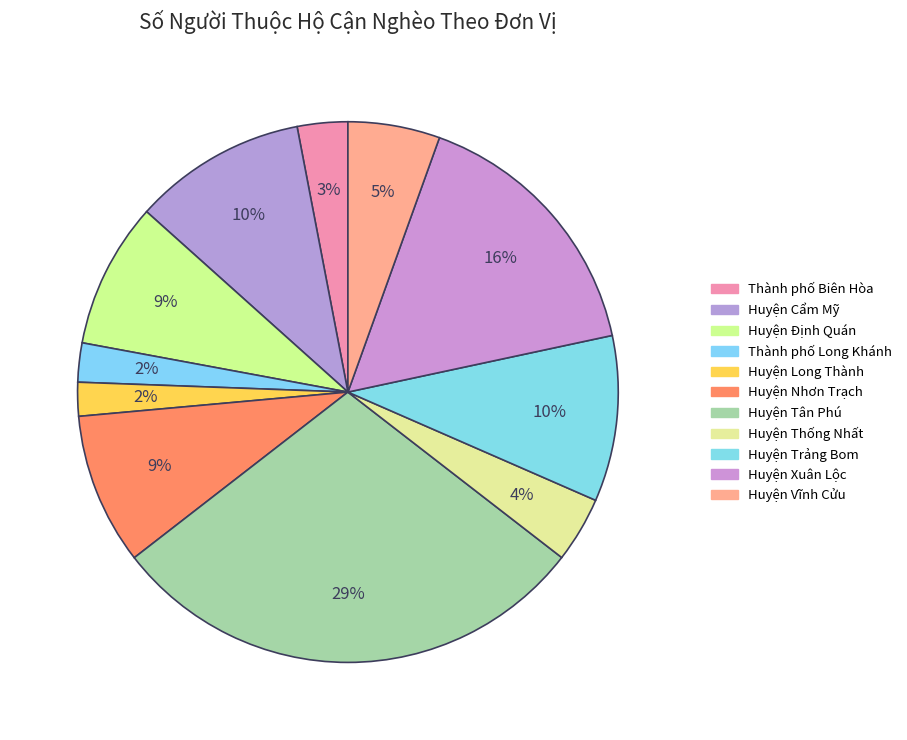

True or false: Huyện Long Thành accounts for 2% of the total.

True